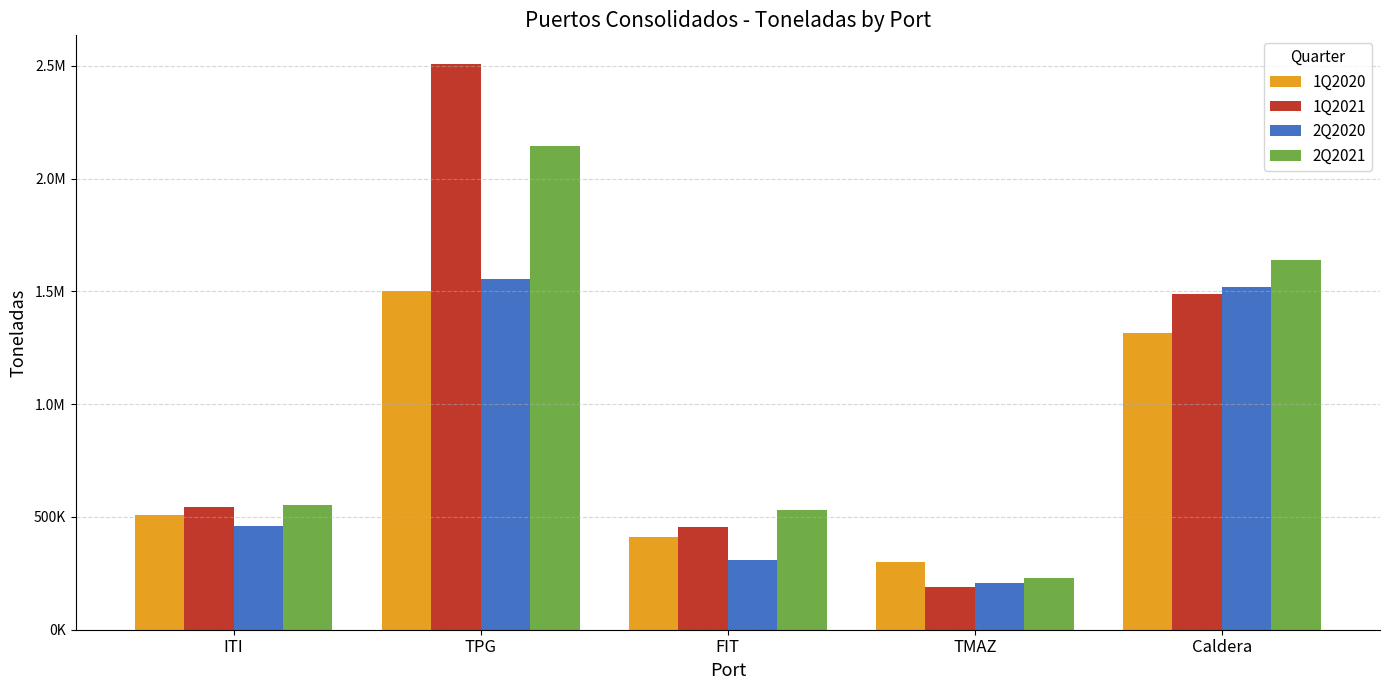

What are all the series names shown in the legend?

1Q2020, 1Q2021, 2Q2020, 2Q2021